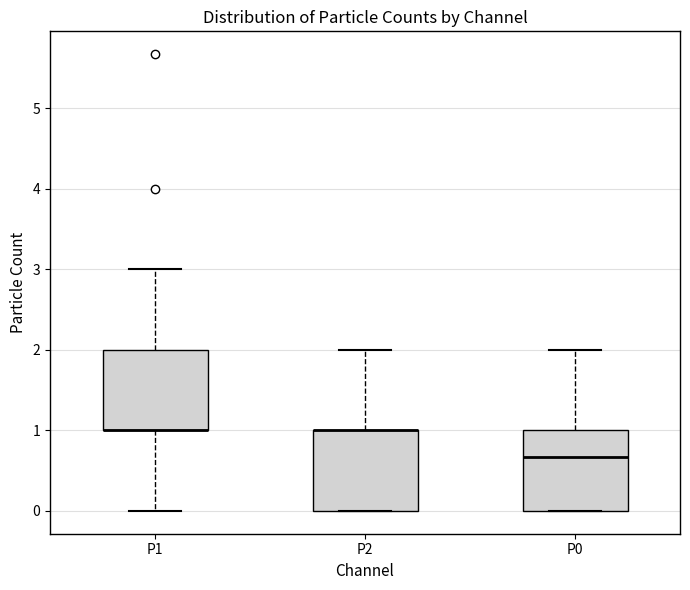

Reading left to right, read every box against the y-axis: the position of its median line, the range the box covers, and the ends of its whiskers. The values are not printed on the chart, so give them approximately, as read against the axis.

P1: median 1.0 (drawn on the box's lower edge), box 1.0 to 2.0, whiskers 0.0 to 3.0
P2: median 1.0 (drawn on the box's upper edge), box 0.0 to 1.0, whiskers 0.0 to 2.0
P0: median 0.7, box 0.0 to 1.0, whiskers 0.0 to 2.0